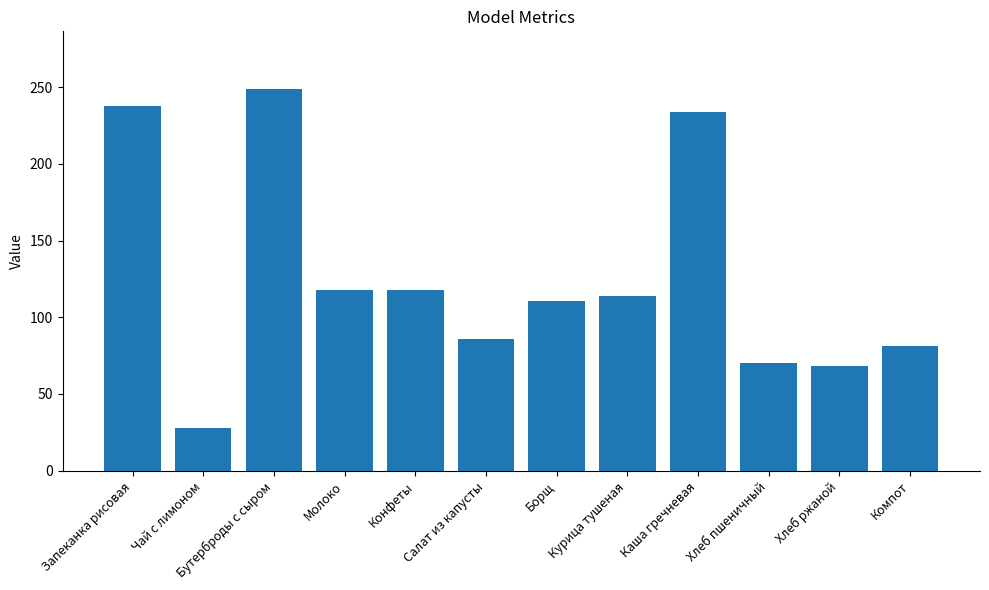

What is the approximate value at Бутерброды с сыром?

249.0